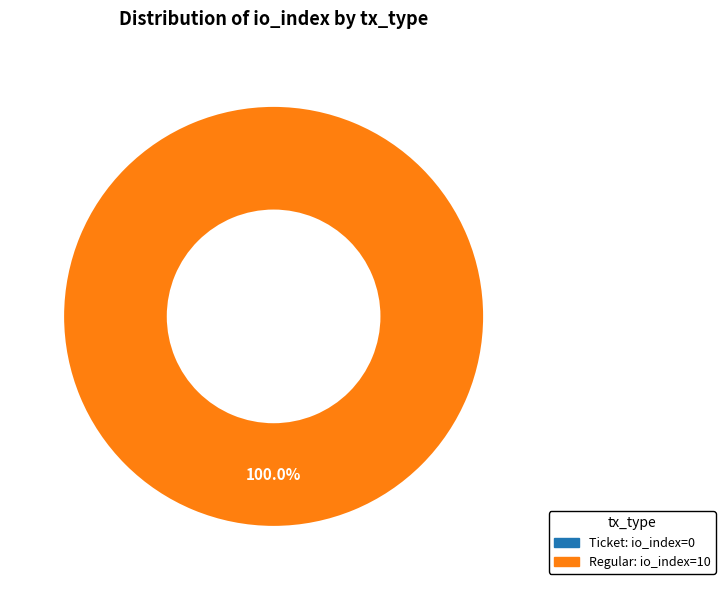

Is there a majority slice in this chart?

Yes